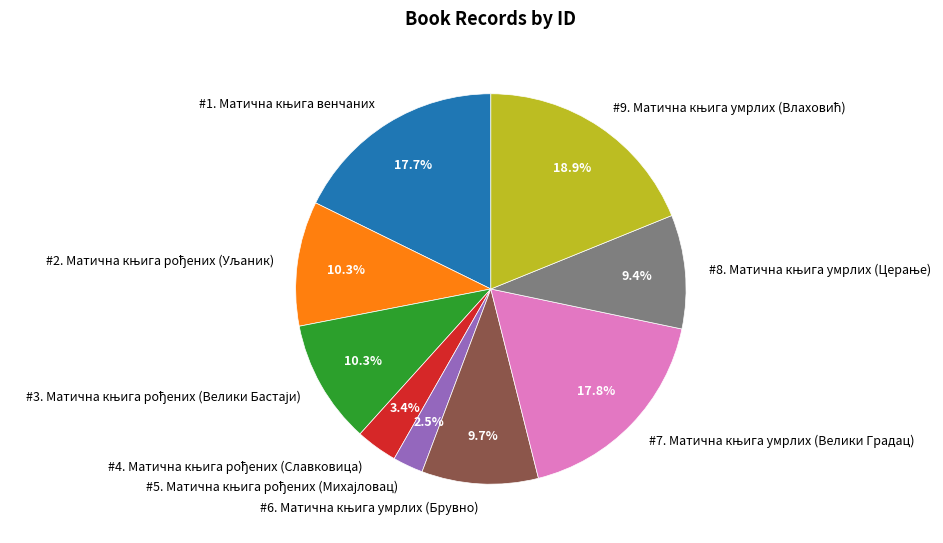

Does any single category account for the majority?

No